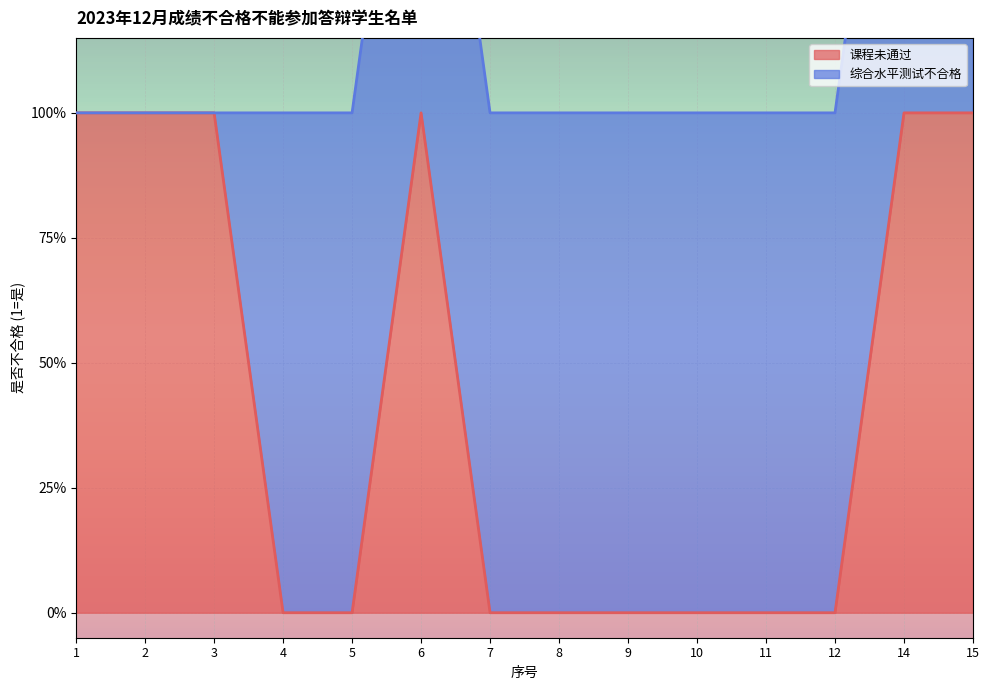

Where is the data nearest to the value 0?

4